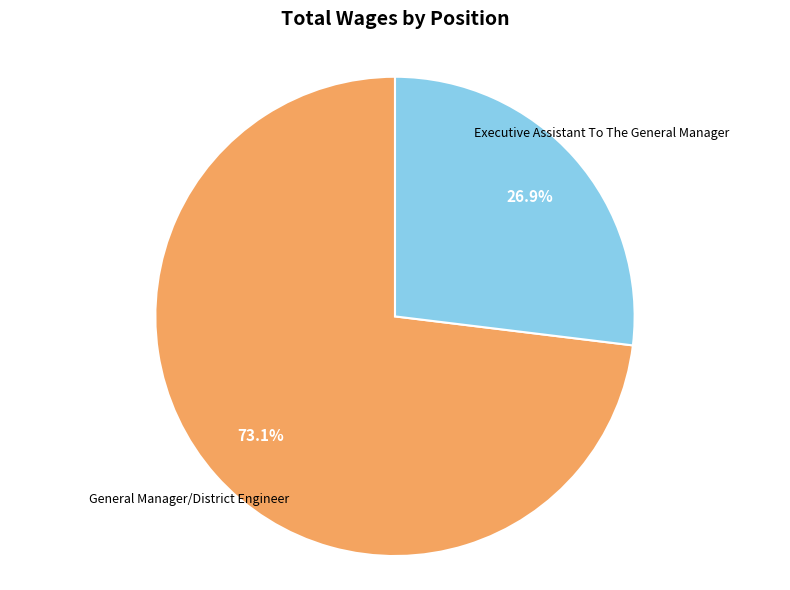

Is there any slice that represents more than half of the pie?

Yes